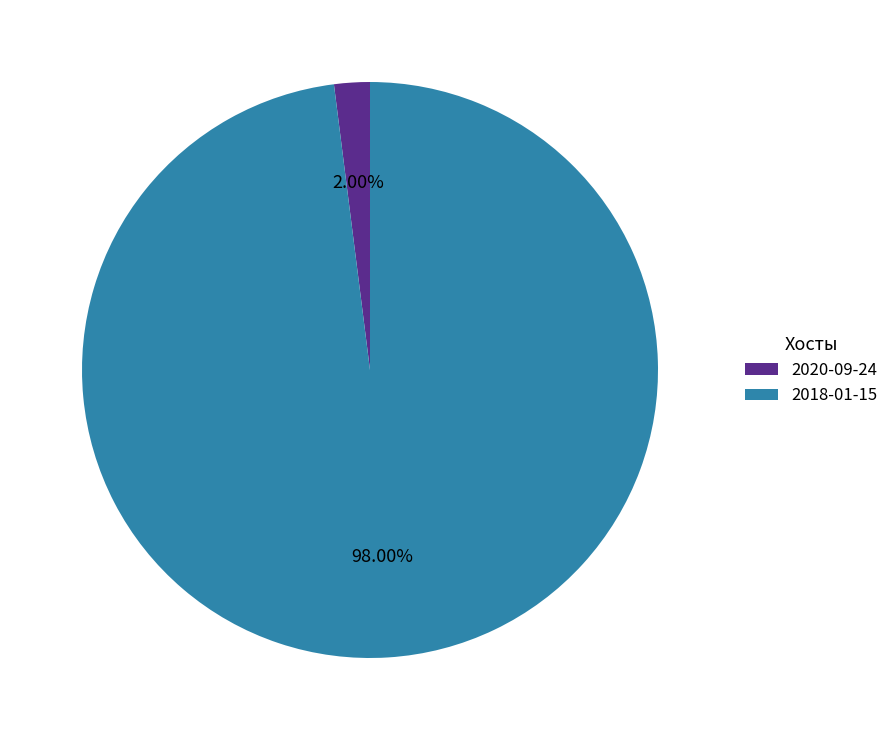

To the nearest percent, what is the difference between the 2020-09-24 and 2018-01-15 slice percentages?

96%